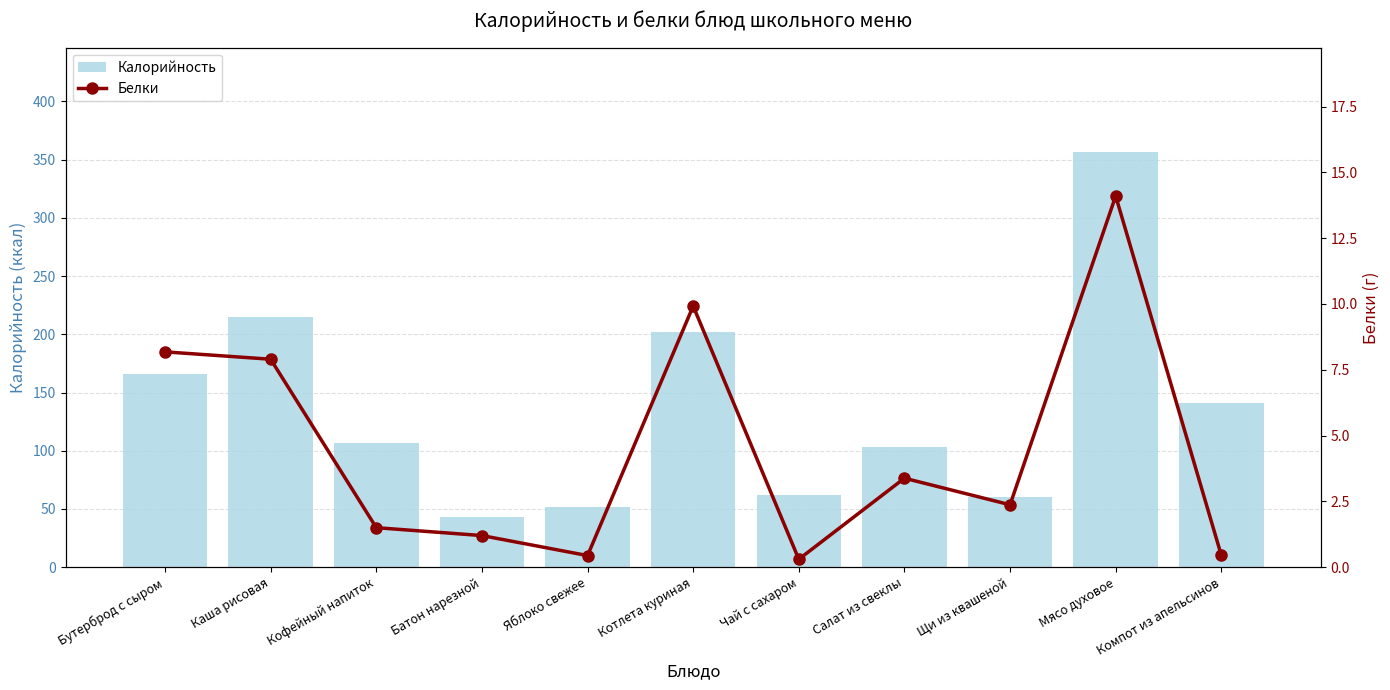

The Калорийность series shows 184.2 at Салат из свеклы. True or false?

False